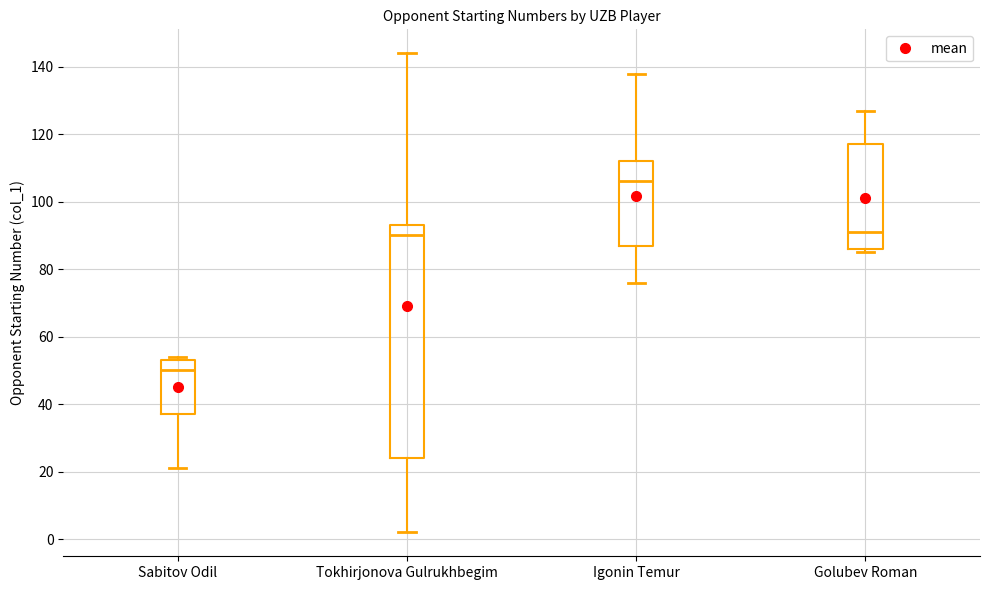

Comparing the boxes themselves (not the whiskers), which one is the tallest?

Tokhirjonova Gulrukhbegim